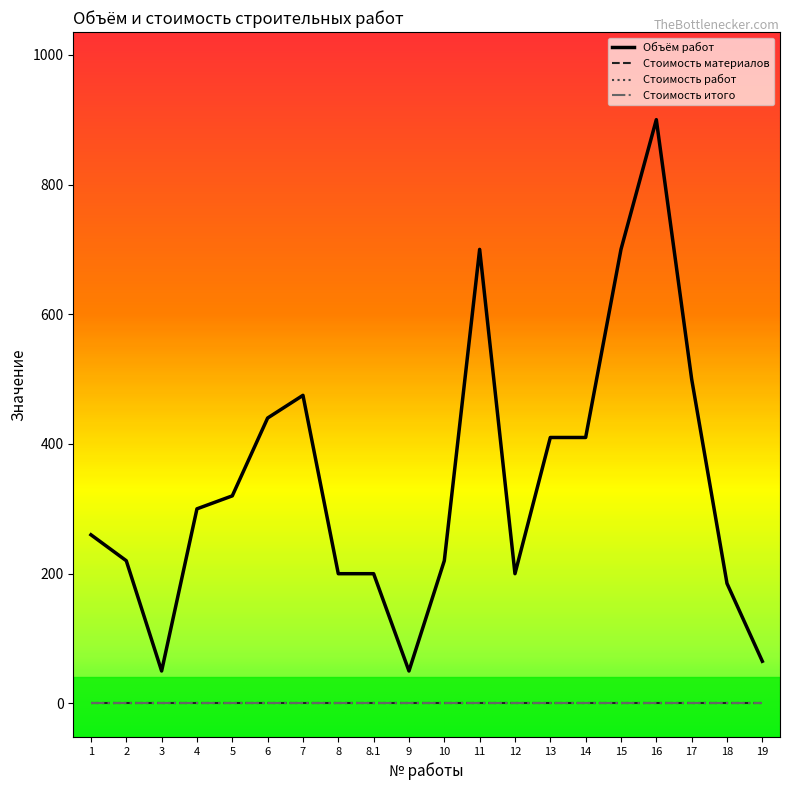

Is this an area chart (filled region under the line)?

No